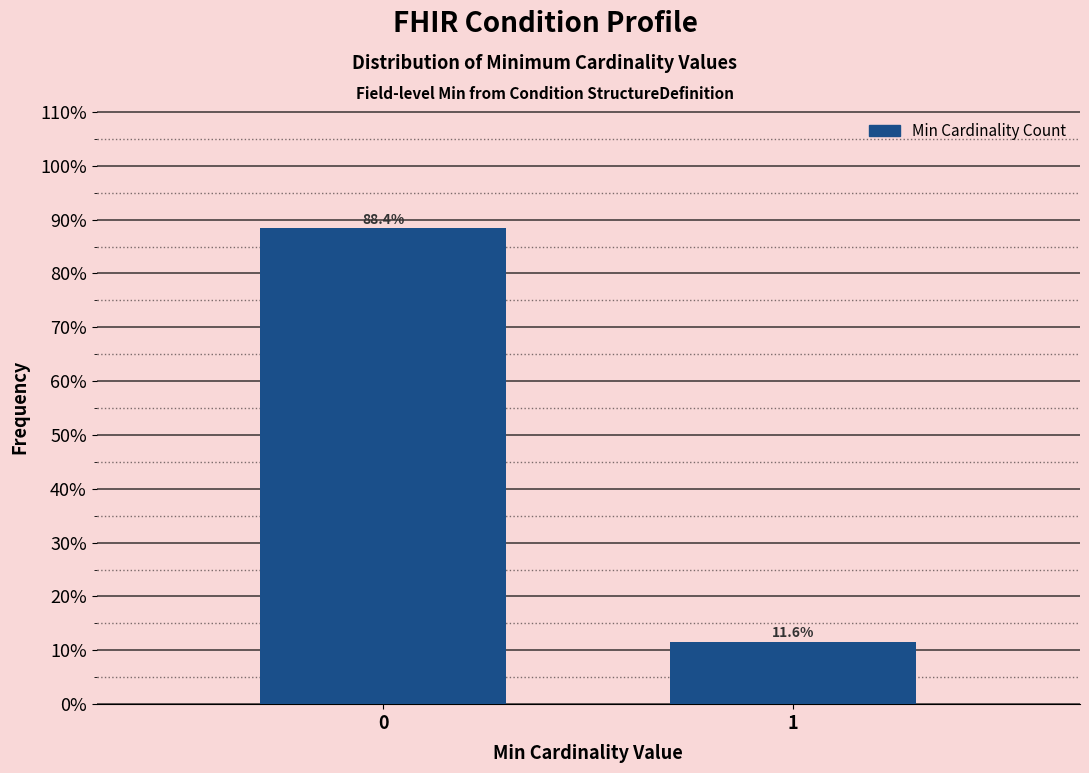

Are the bars horizontal?

No